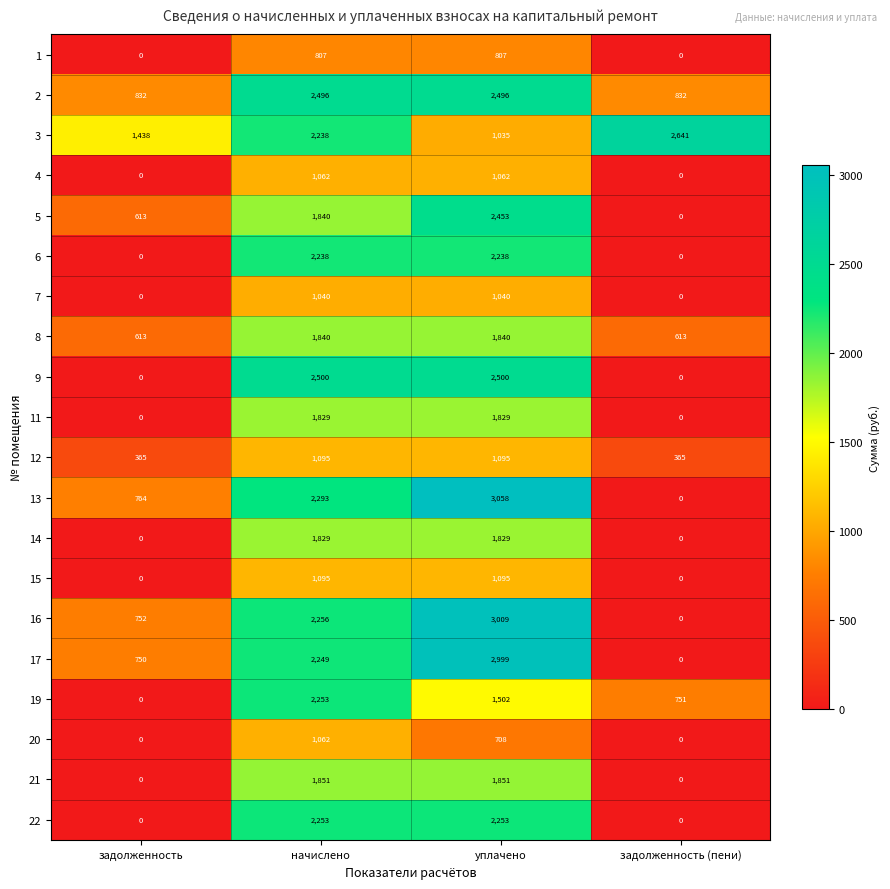

At which category is the sum across all series the highest?

уплачено